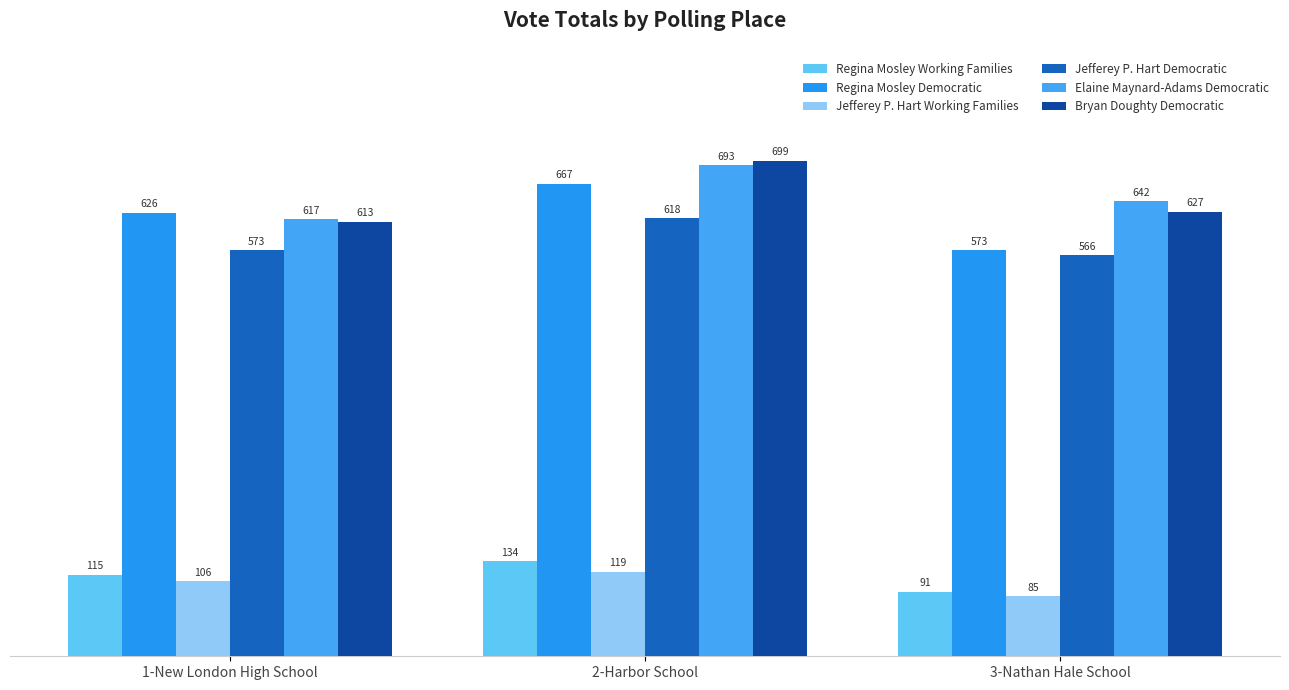

What is the minimum value shown in the chart?

85